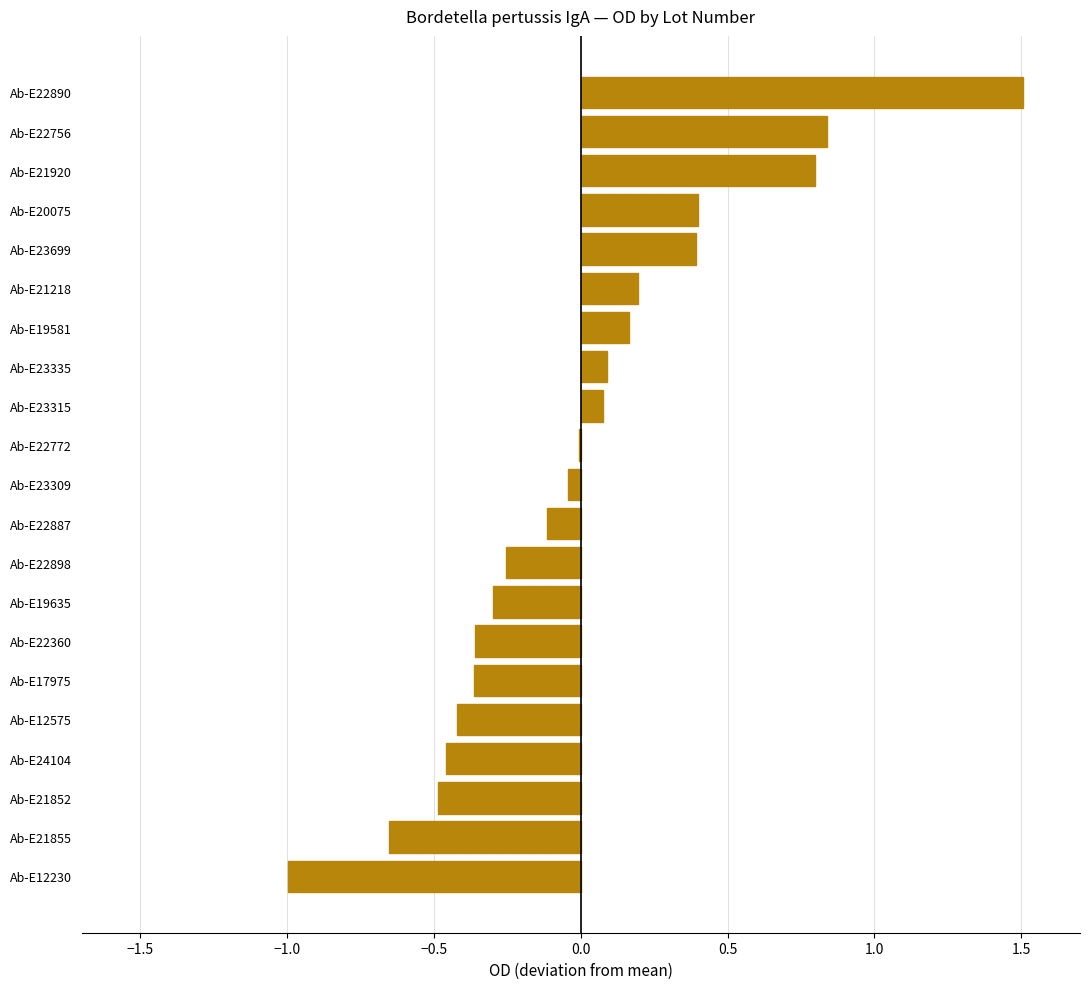

The value at Ab-E19635 is -0.3. True or false?

True